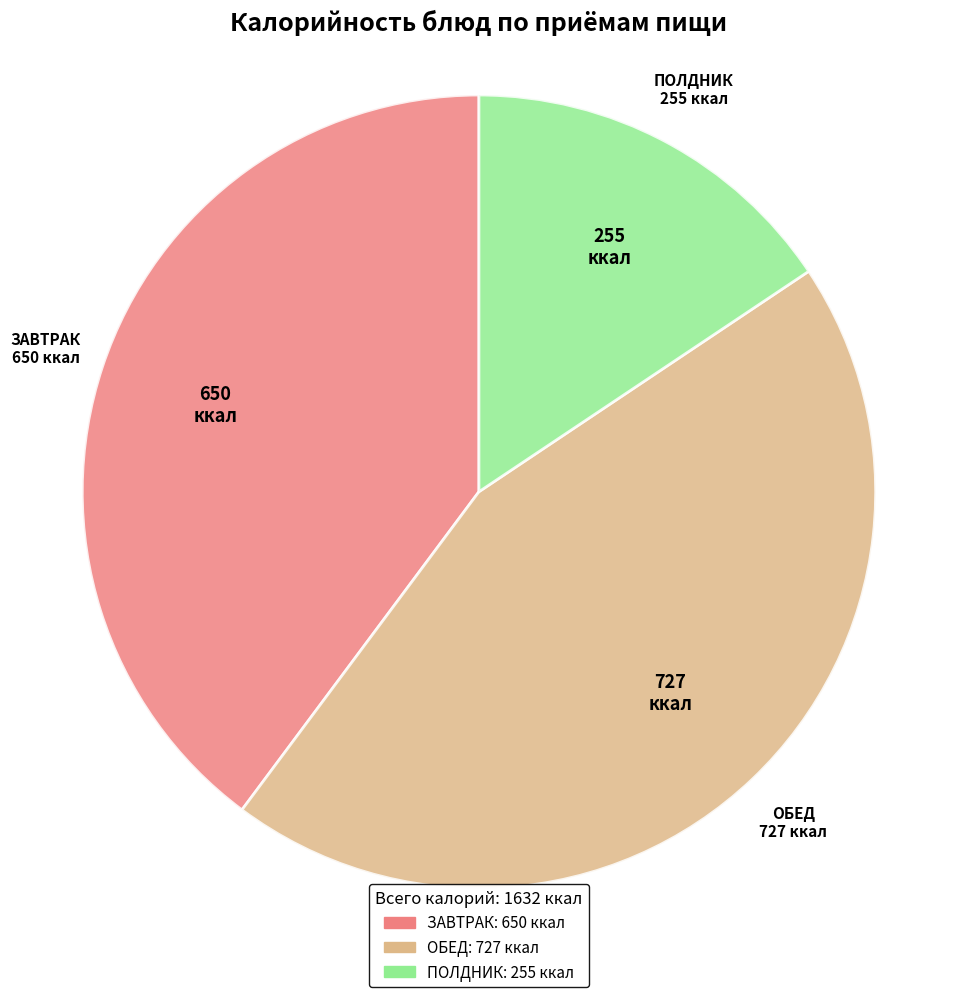

True or false: ОБЕД accounts for 45% of the total.

True